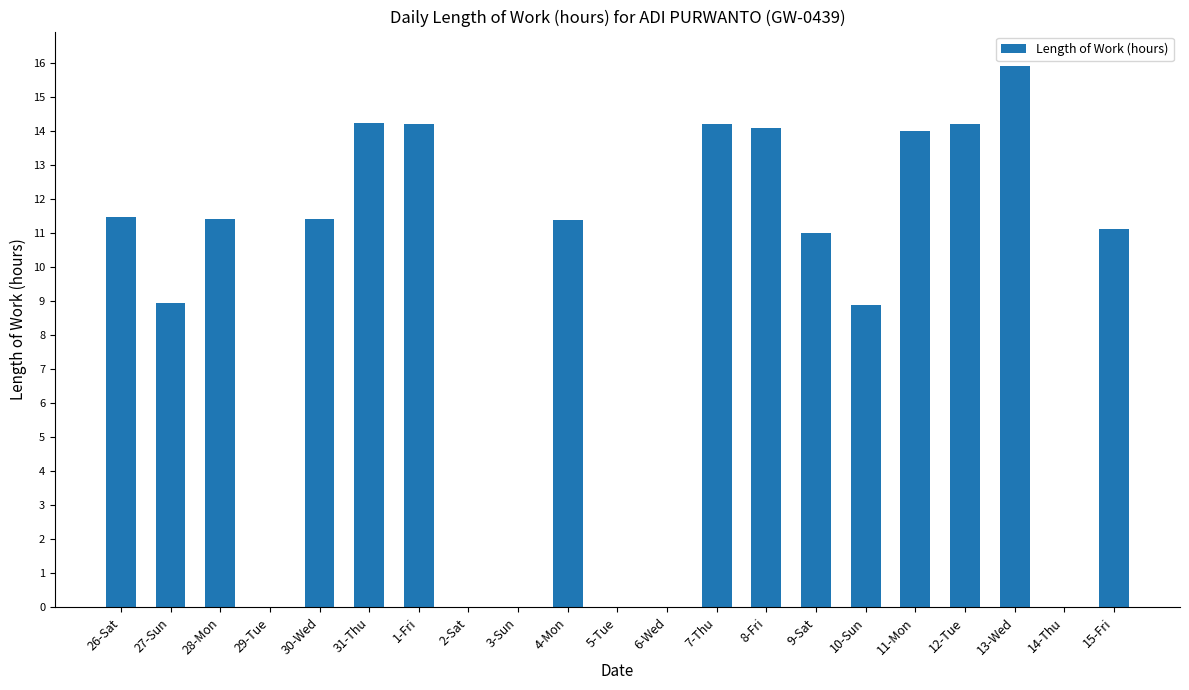

What is the maximum value shown in the chart?

15.9